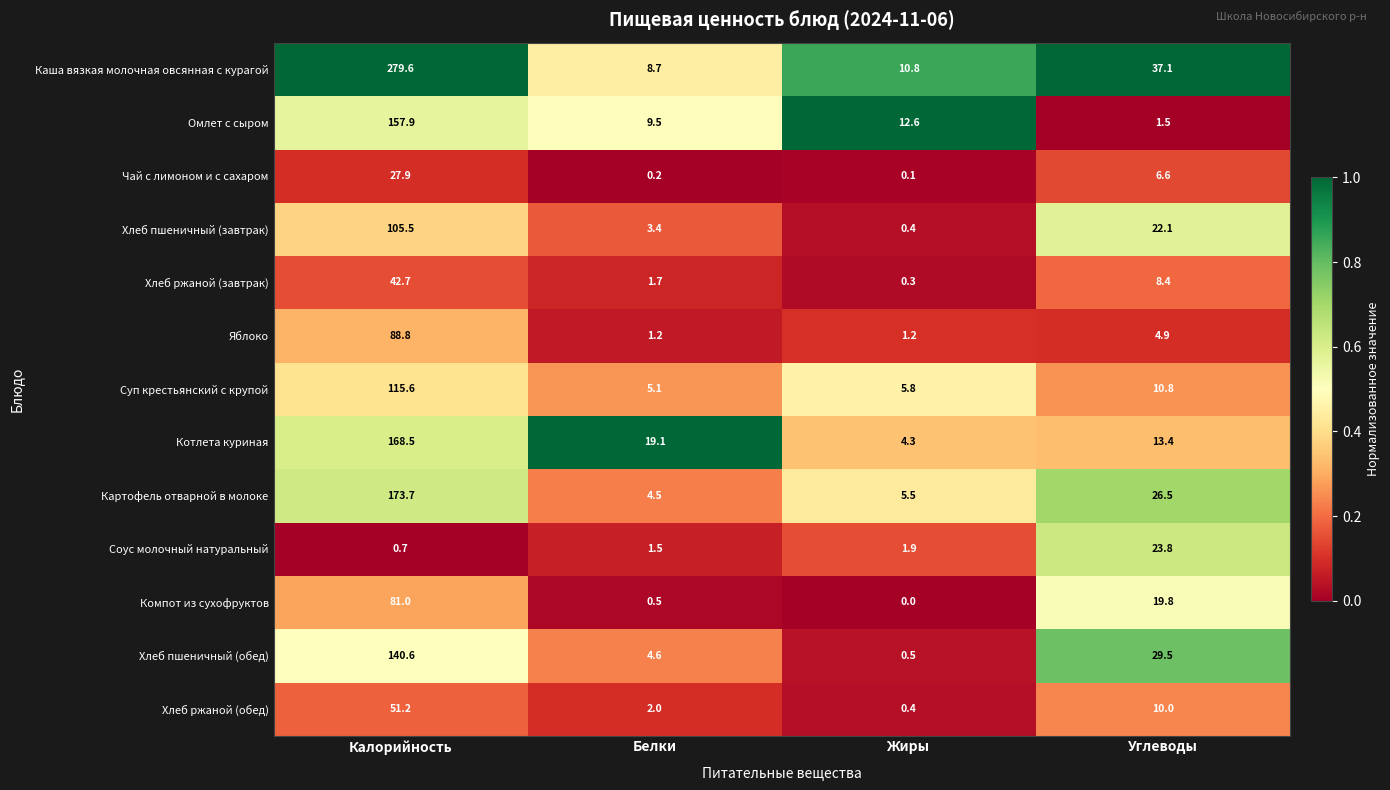

What is the greatest value displayed?

279.6